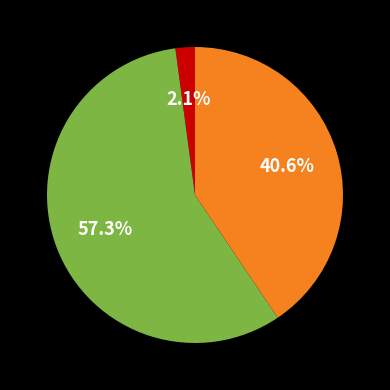

To the nearest percent, what is the difference between the largest and smallest slice percentages?

55%